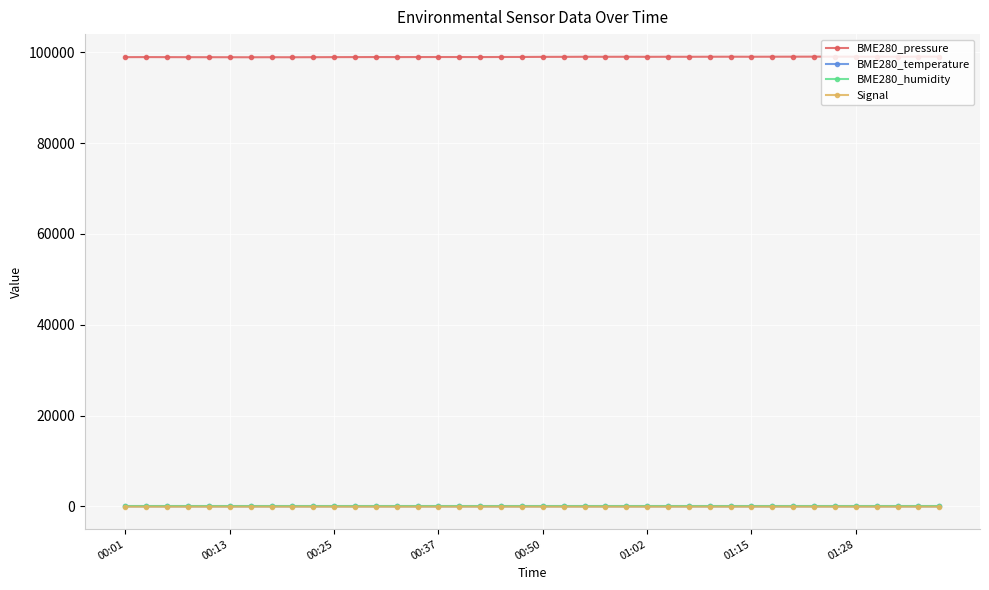

Which series has the largest total across all categories?

BME280_pressure